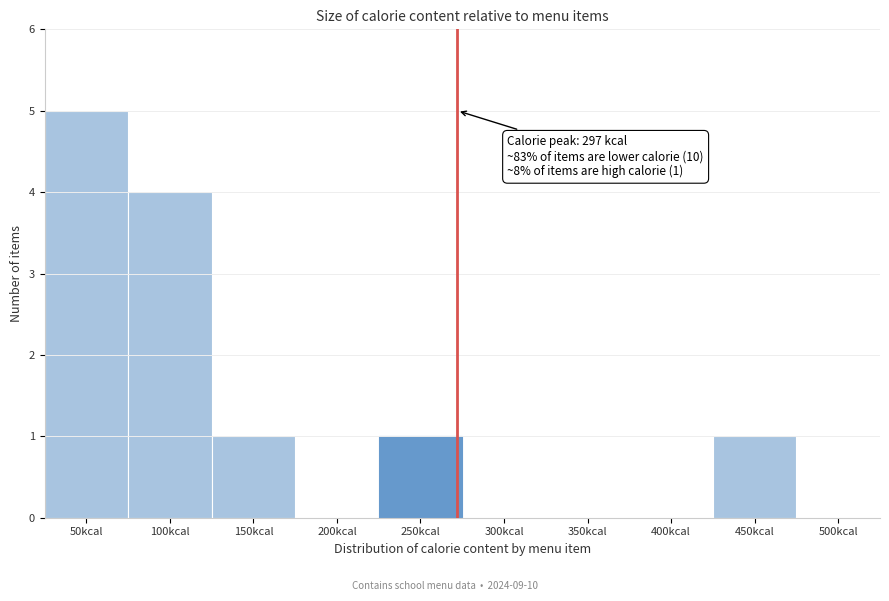

Reading left to right, what are all the values shown in this chart?

50kcal=5	100kcal=4	150kcal=1	200kcal=0	250kcal=1	300kcal=0	350kcal=0	400kcal=0	450kcal=1	500kcal=0